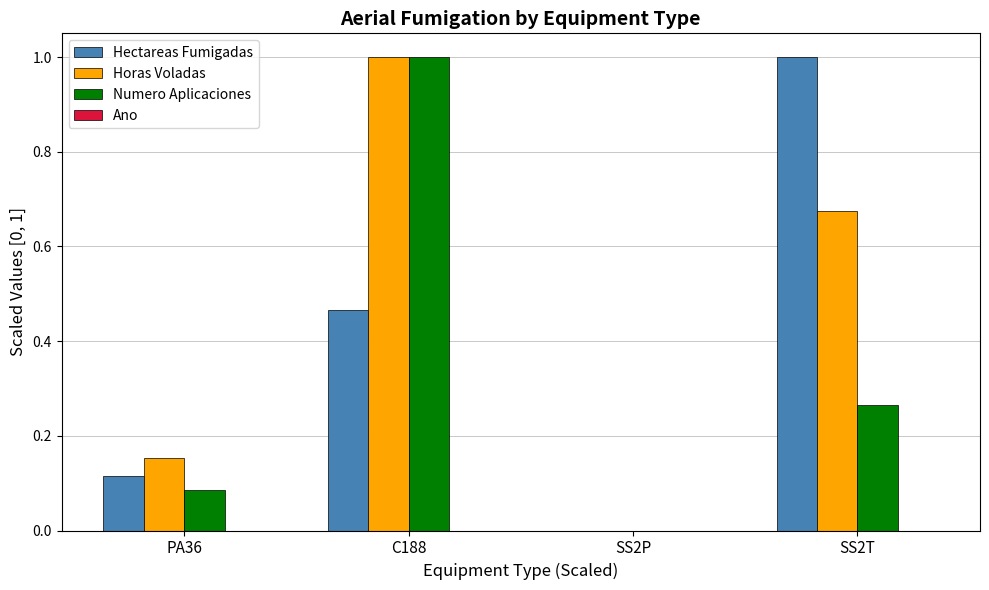

Is the value of Horas Voladas at SS2P greater than the value of Hectareas Fumigadas at C188?

No